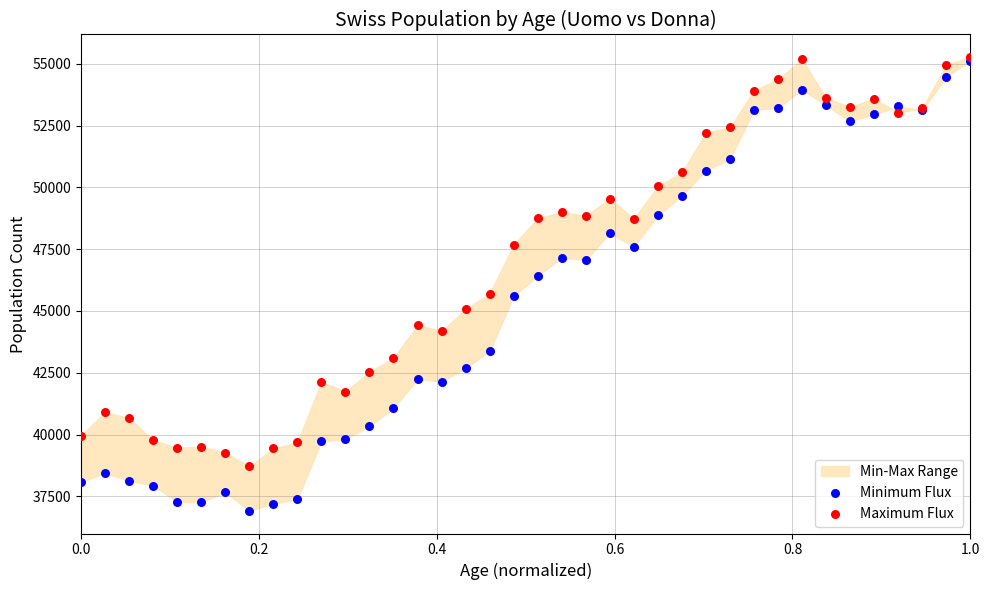

Which series contains the highest Y value?

Maximum Flux